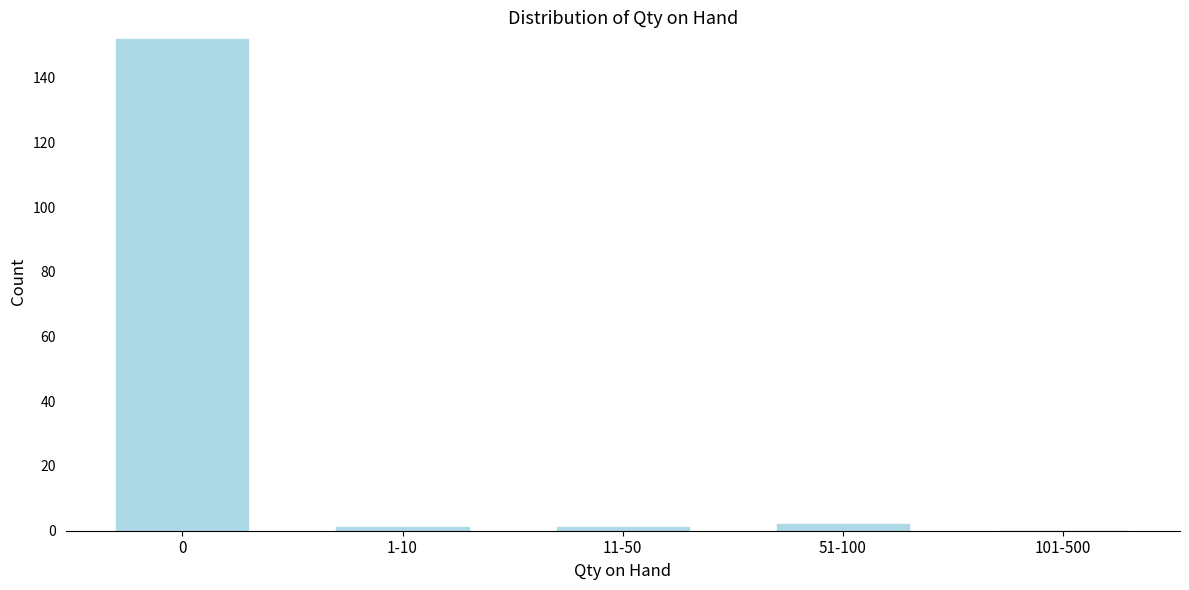

Reading left to right, extract all data points from this chart.

0=152	1-10=1	11-50=1	51-100=2	101-500=0